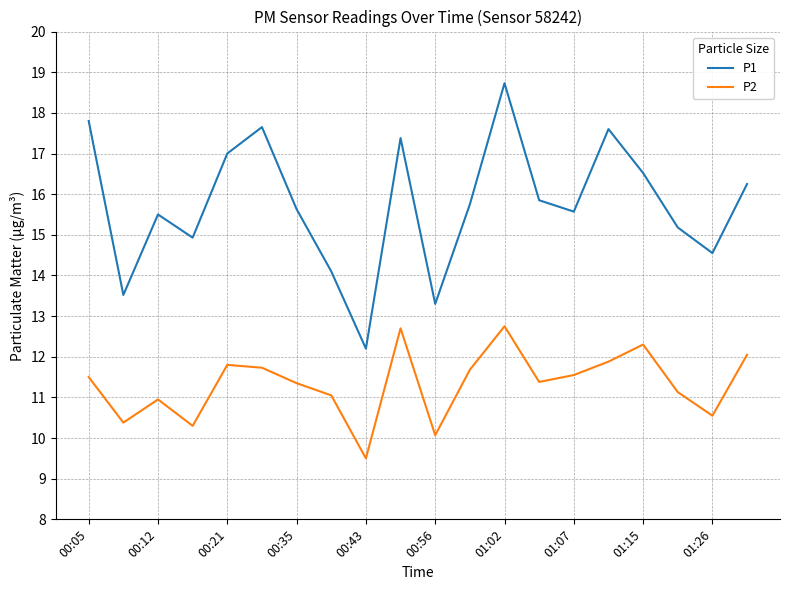

Which series has the widest spread of values?

P1